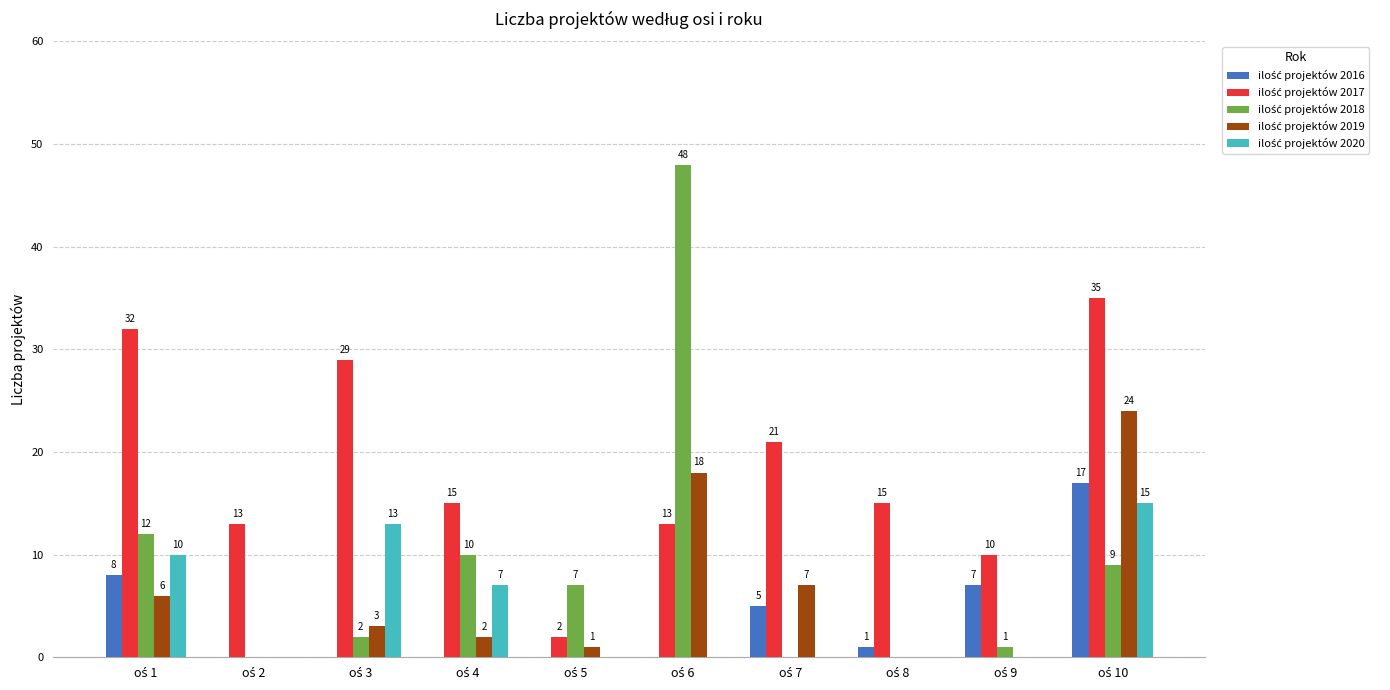

What is the greatest value displayed?

48